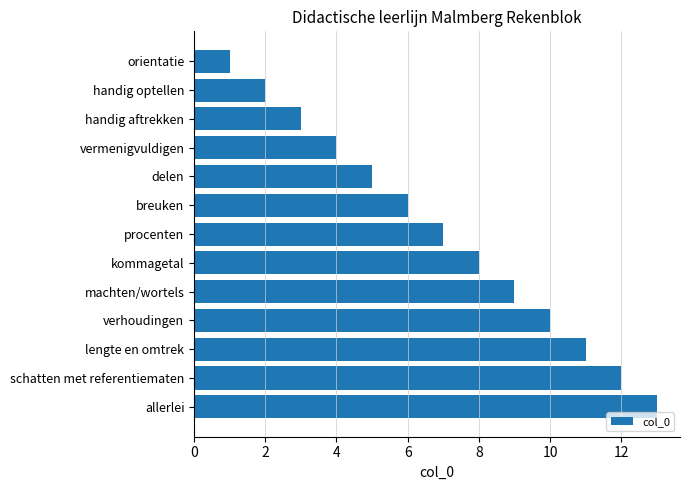

What is the average value?

7